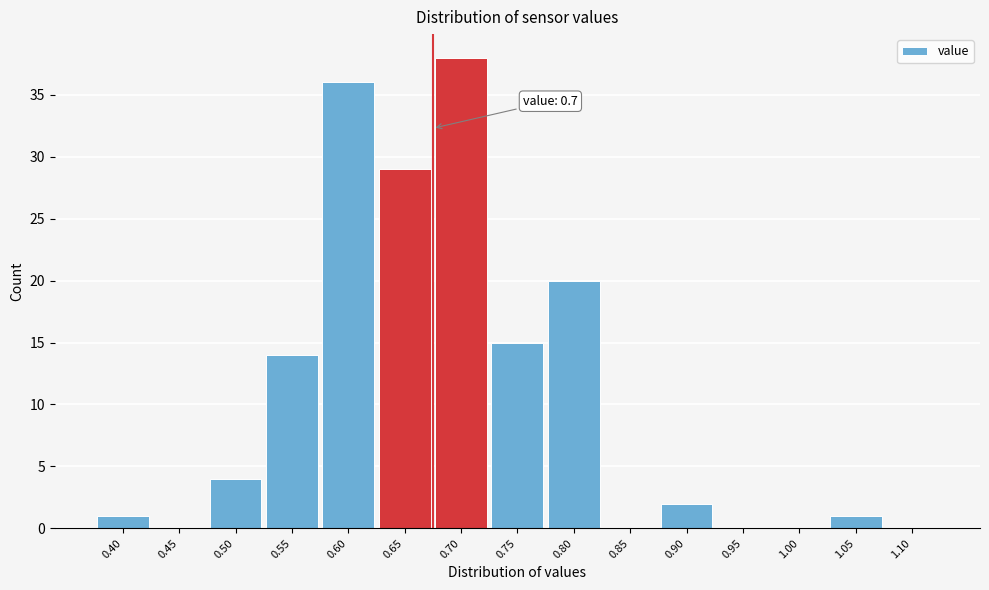

Reading left to right, transcribe all the data shown in this chart.

0.40=1	0.45=0	0.50=4	0.55=14	0.60=36	0.65=29	0.70=38	0.75=15	0.80=20	0.85=0	0.90=2	0.95=0	1.00=0	1.05=1	1.10=0